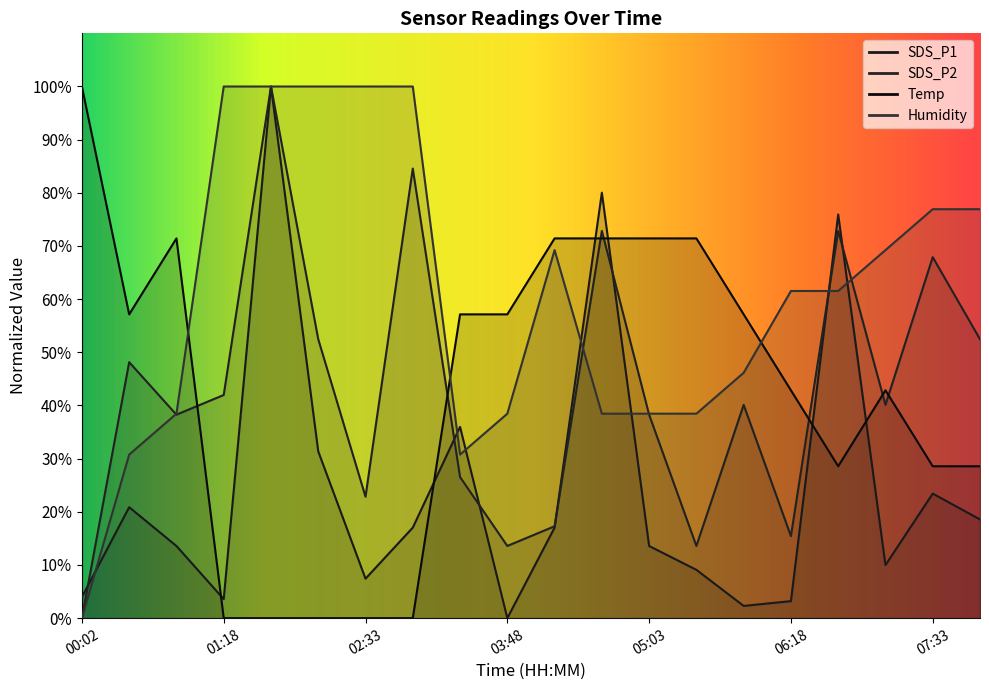

At which category is the sum across all series the highest?

01:43